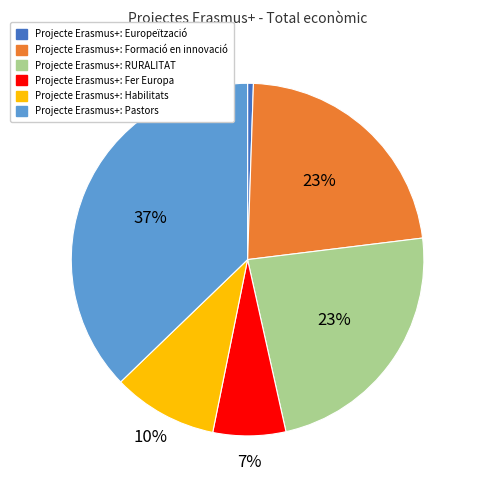

What is the largest slice in the pie chart?

Projecte Erasmus+: Pastors